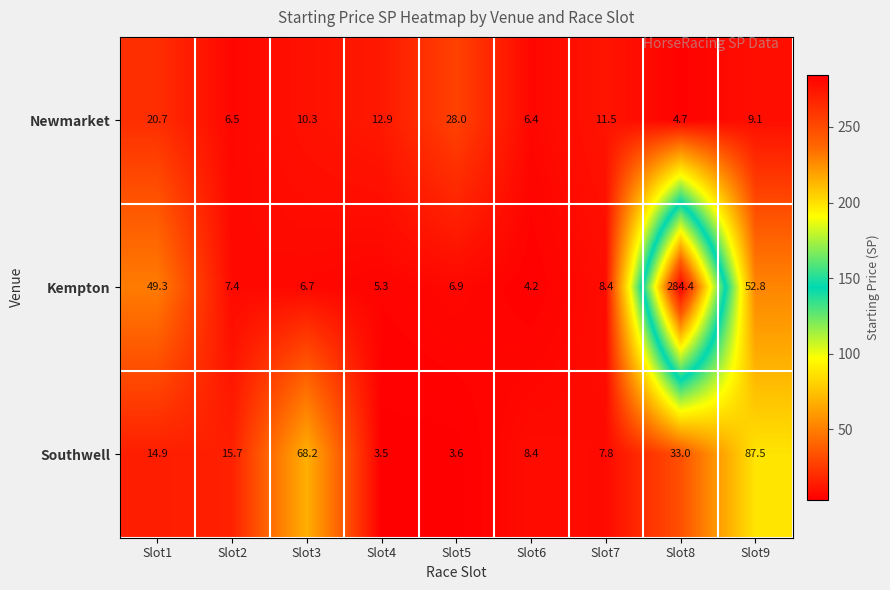

List the series in order of their overall mean, lowest first.

Newmarket, Southwell, Kempton